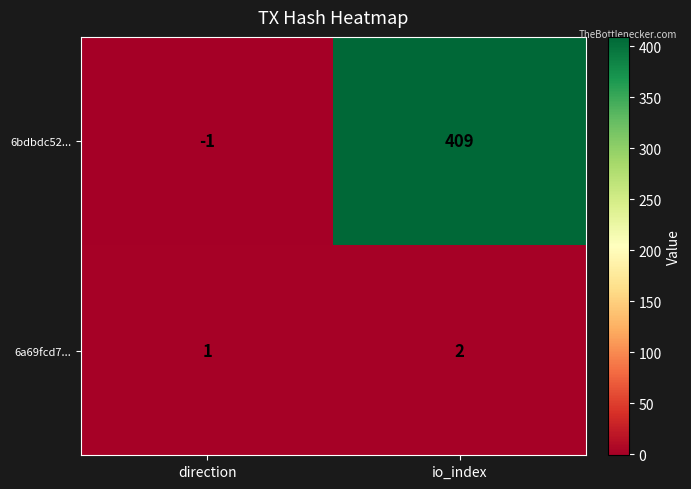

What is the spread (max minus min) of values at io_index?

407